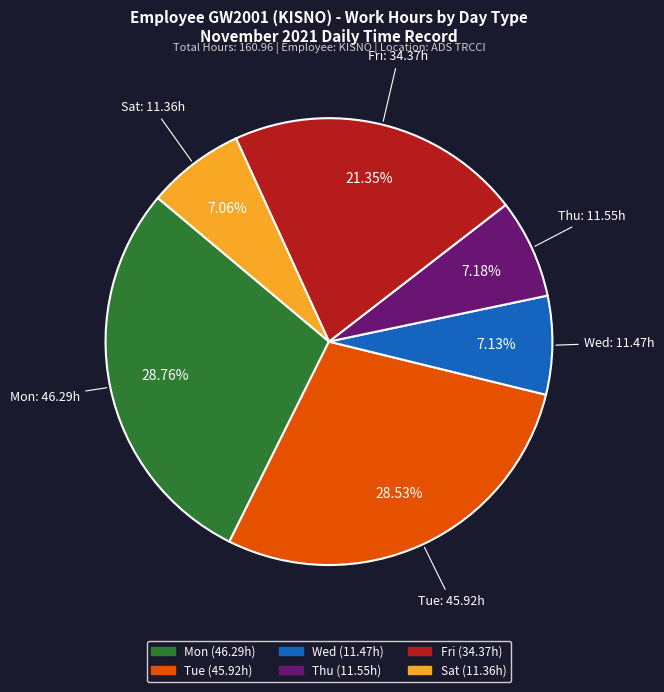

Count the number of slices in the pie.

6